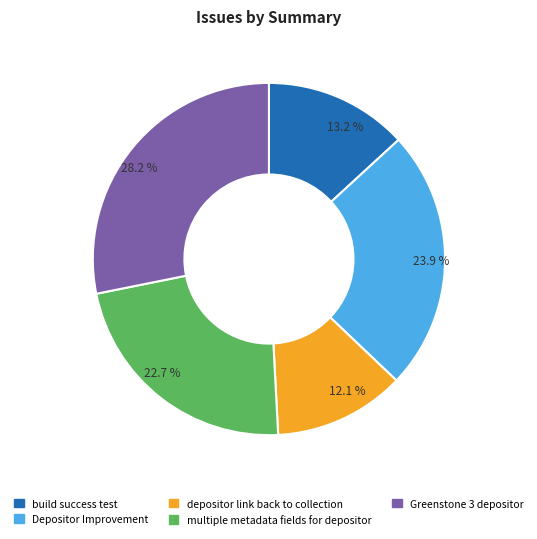

Between Depositor Improvement and Greenstone 3 depositor, which is larger?

Greenstone 3 depositor